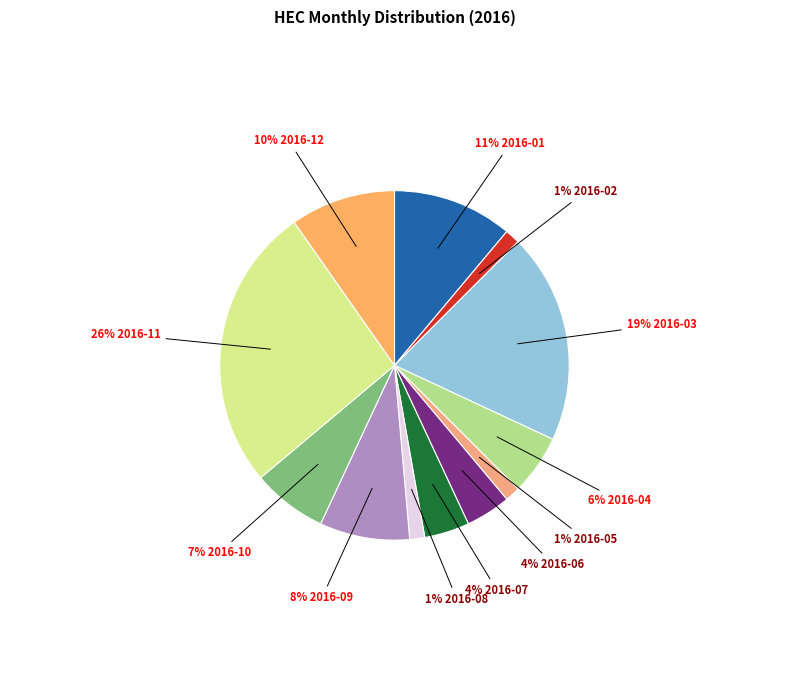

How many segments does this pie chart have?

12